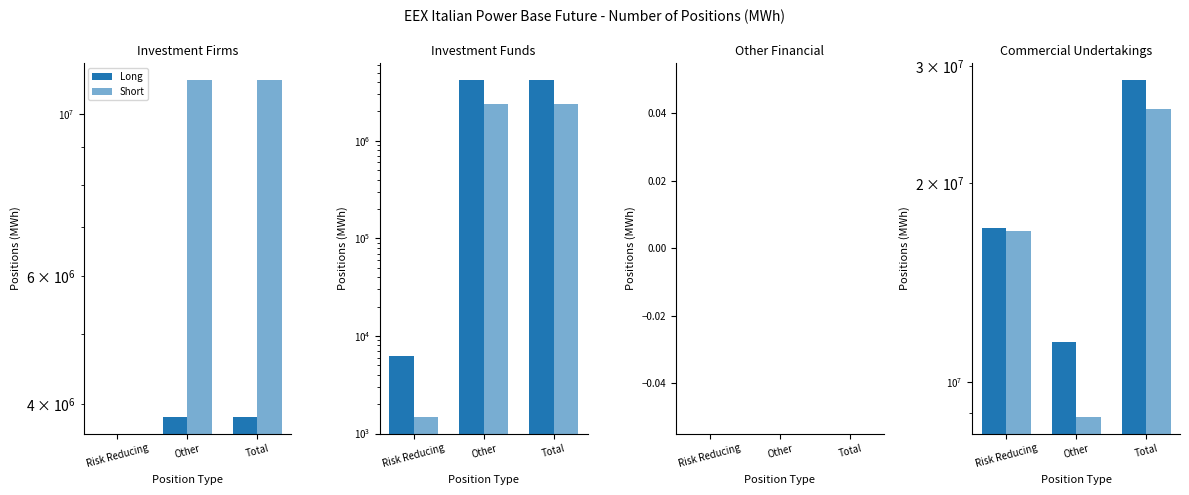

Are the bars horizontal?

No